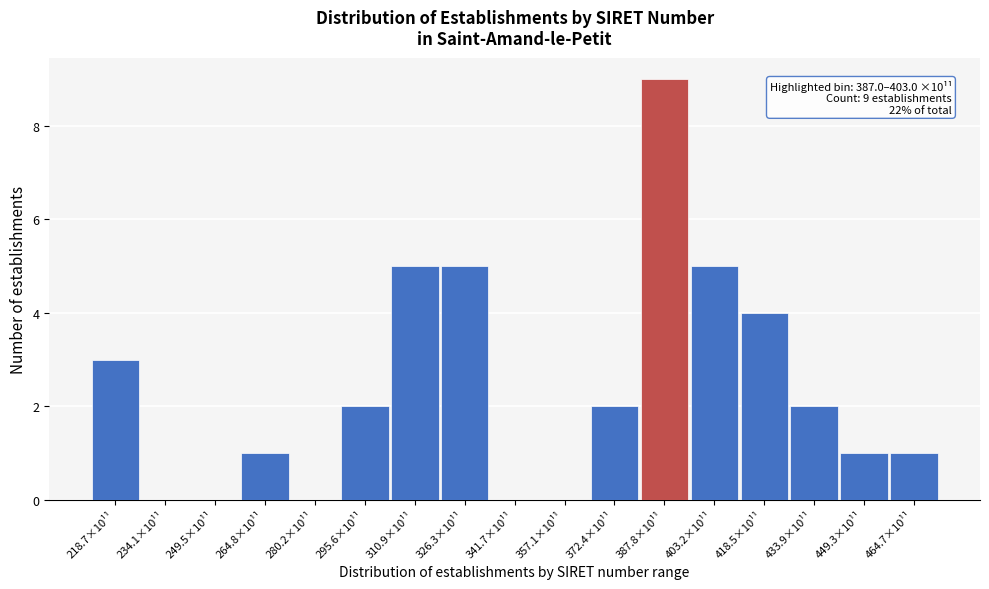

Reading left to right, transcribe all the data shown in this chart.

218.7×10¹¹=3	234.1×10¹¹=0	249.5×10¹¹=0	264.8×10¹¹=1	280.2×10¹¹=0	295.6×10¹¹=2	310.9×10¹¹=5	326.3×10¹¹=5	341.7×10¹¹=0	357.1×10¹¹=0	372.4×10¹¹=2	387.8×10¹¹=9	403.2×10¹¹=5	418.5×10¹¹=4	433.9×10¹¹=2	449.3×10¹¹=1	464.7×10¹¹=1